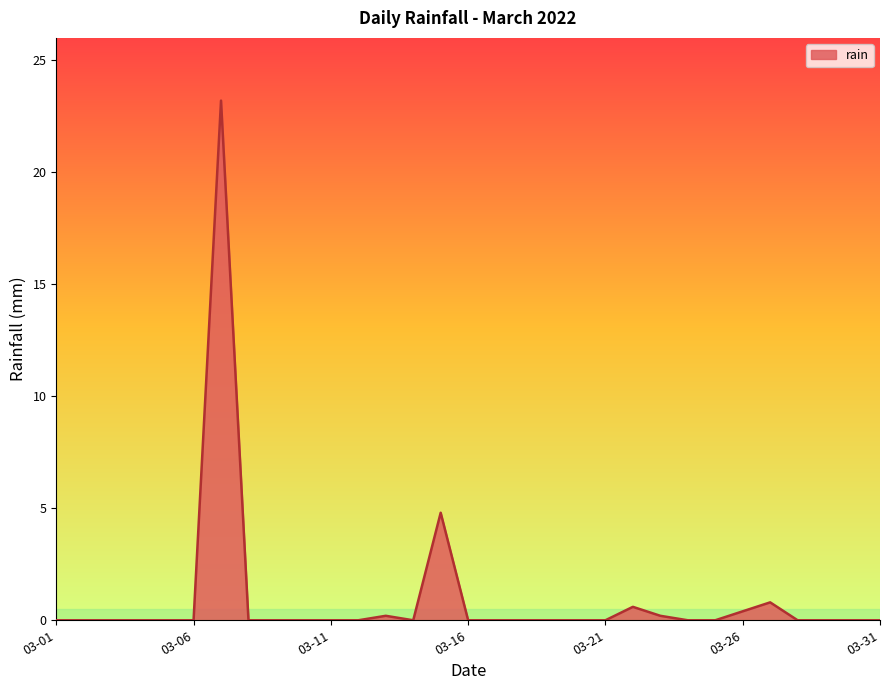

How many series are shown in this chart?

1